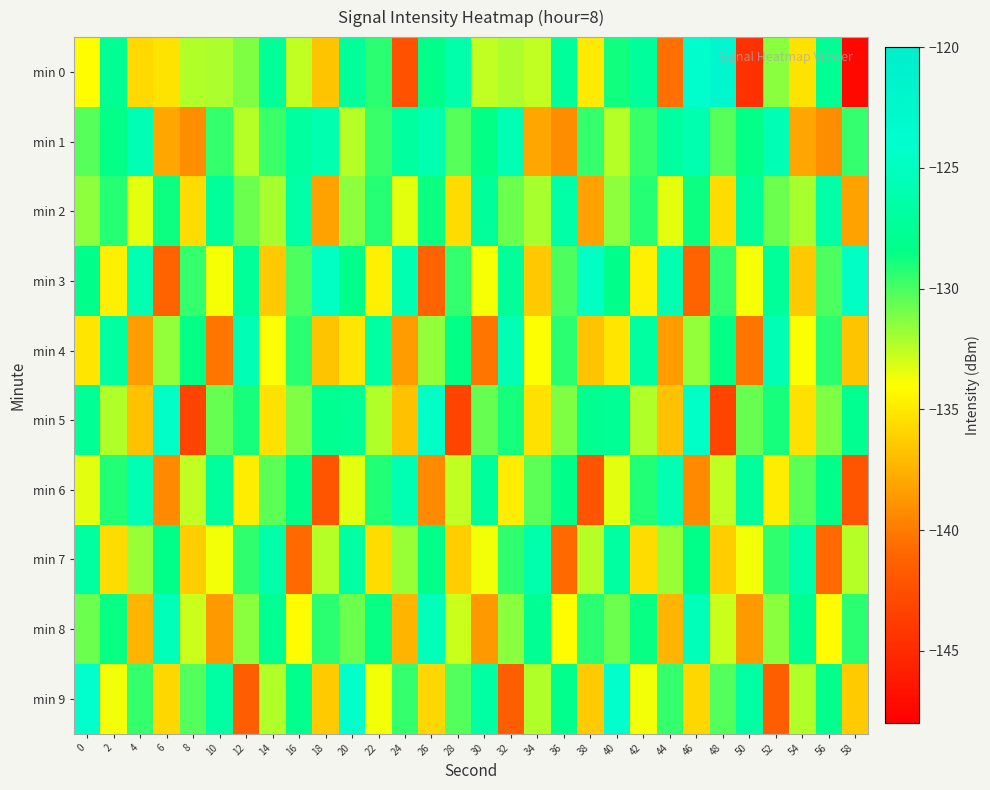

At which category is the sum across all series the highest?

20